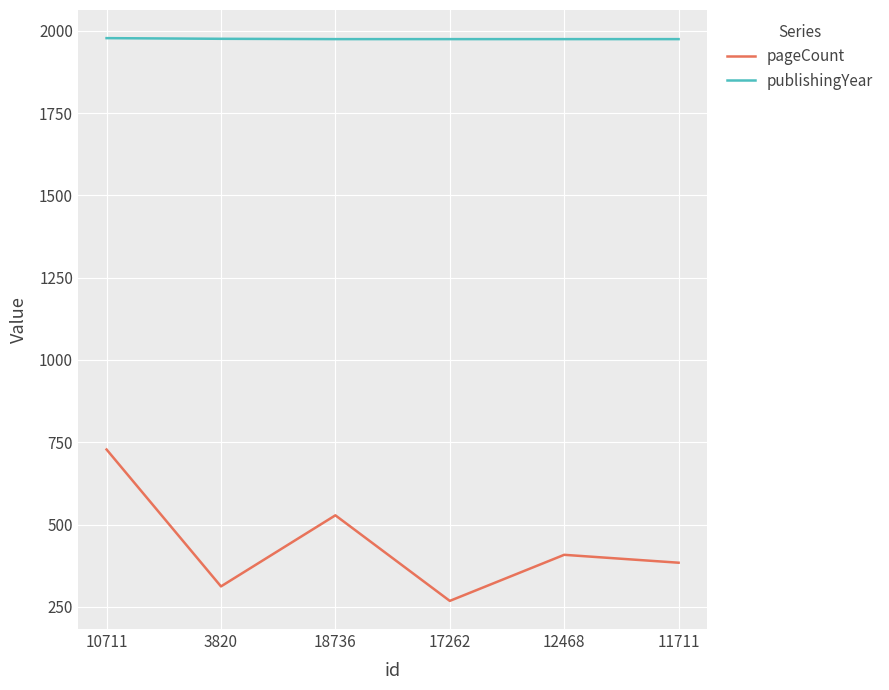

True or false: publishingYear has a value of 1975 at 18736.

True